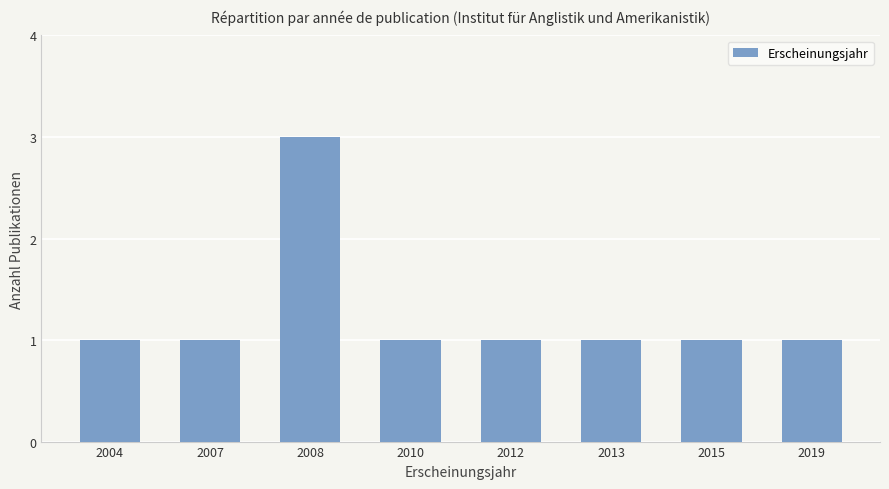

Reading right to left, what are all the values shown in this chart?

1	1	1	1	1	3	1	1